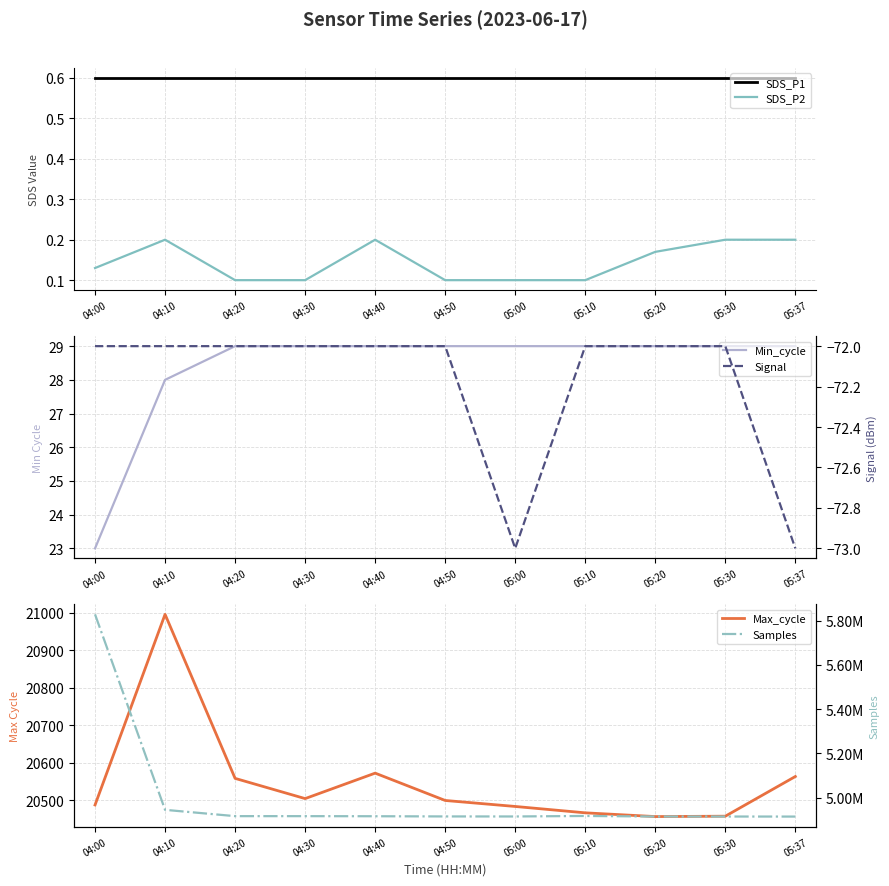

Reading right to left, what are all the values shown in this chart?

SDS_P1: 05:37=0.6	05:30=0.6	05:20=0.6	05:10=0.6	05:00=0.6	04:50=0.6	04:40=0.6	04:30=0.6	04:20=0.6	04:10=0.6	04:00=0.6
SDS_P2: 05:37=0.2	05:30=0.2	05:20=0.2	05:10=0.1	05:00=0.1	04:50=0.1	04:40=0.2	04:30=0.1	04:20=0.1	04:10=0.2	04:00=0.1
Min_cycle: 05:37=29.0	05:30=29.0	05:20=29.0	05:10=29.0	05:00=29.0	04:50=29.0	04:40=29.0	04:30=29.0	04:20=29.0	04:10=28.0	04:00=23.0
Max_cycle: 05:37=20563.0	05:30=20457.0	05:20=20456.0	05:10=20466.0	05:00=20483.0	04:50=20499.0	04:40=20572.0	04:30=20504.0	04:20=20558.0	04:10=20996.0	04:00=20487.0
Signal: 05:37=-73.0	05:30=-72.0	05:20=-72.0	05:10=-72.0	05:00=-73.0	04:50=-72.0	04:40=-72.0	04:30=-72.0	04:20=-72.0	04:10=-72.0	04:00=-72.0
Samples: 05:37=4915147.0	05:30=4915390.0	05:20=4915413.0	05:10=4917913.0	05:00=4915614.0	04:50=4915786.0	04:40=4916663.0	04:30=4917050.0	04:20=4917112.0	04:10=4945545.0	04:00=5828217.0